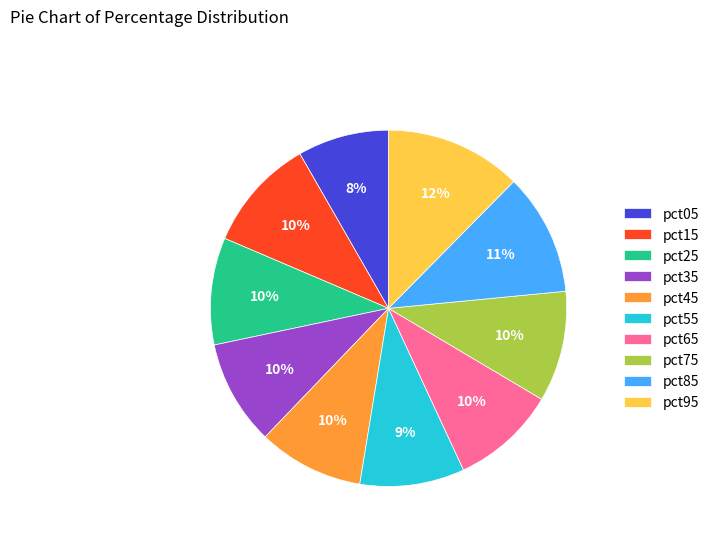

Approximately how many times larger is the value at pct65 compared to pct85?

0.9